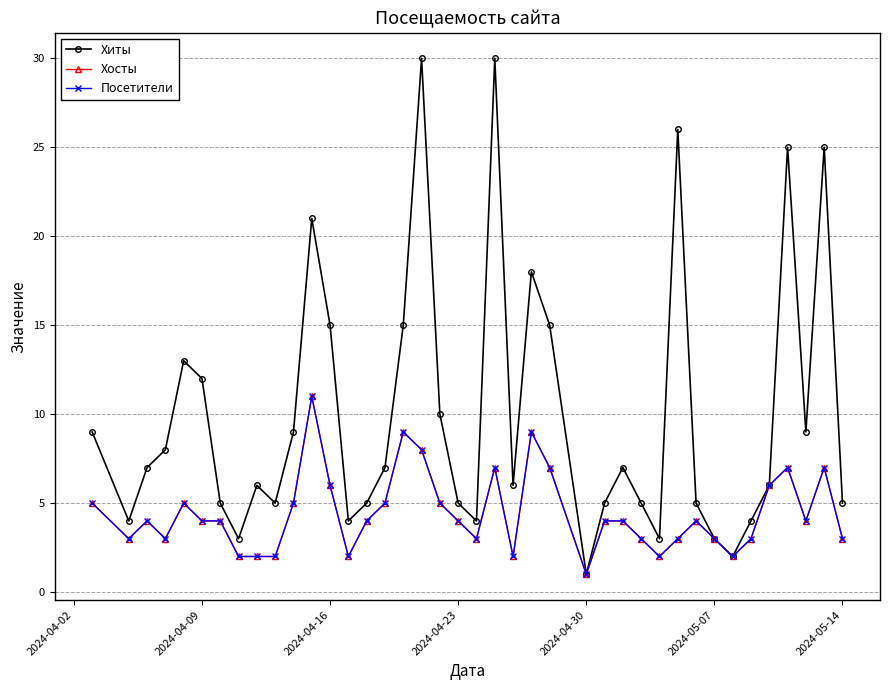

Does the chart have visible grid lines?

Yes